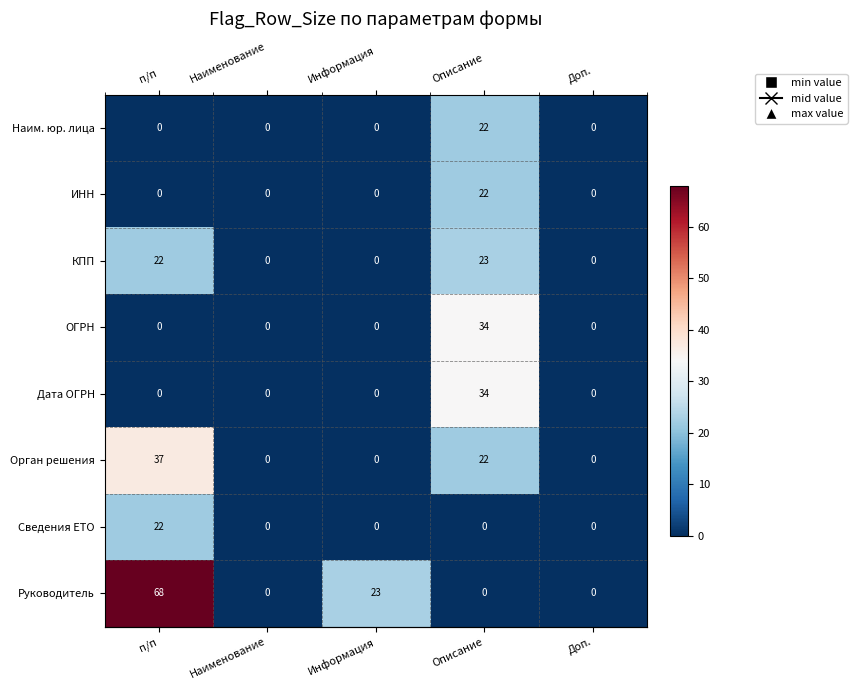

At which category is the sum across all series the highest?

Описание